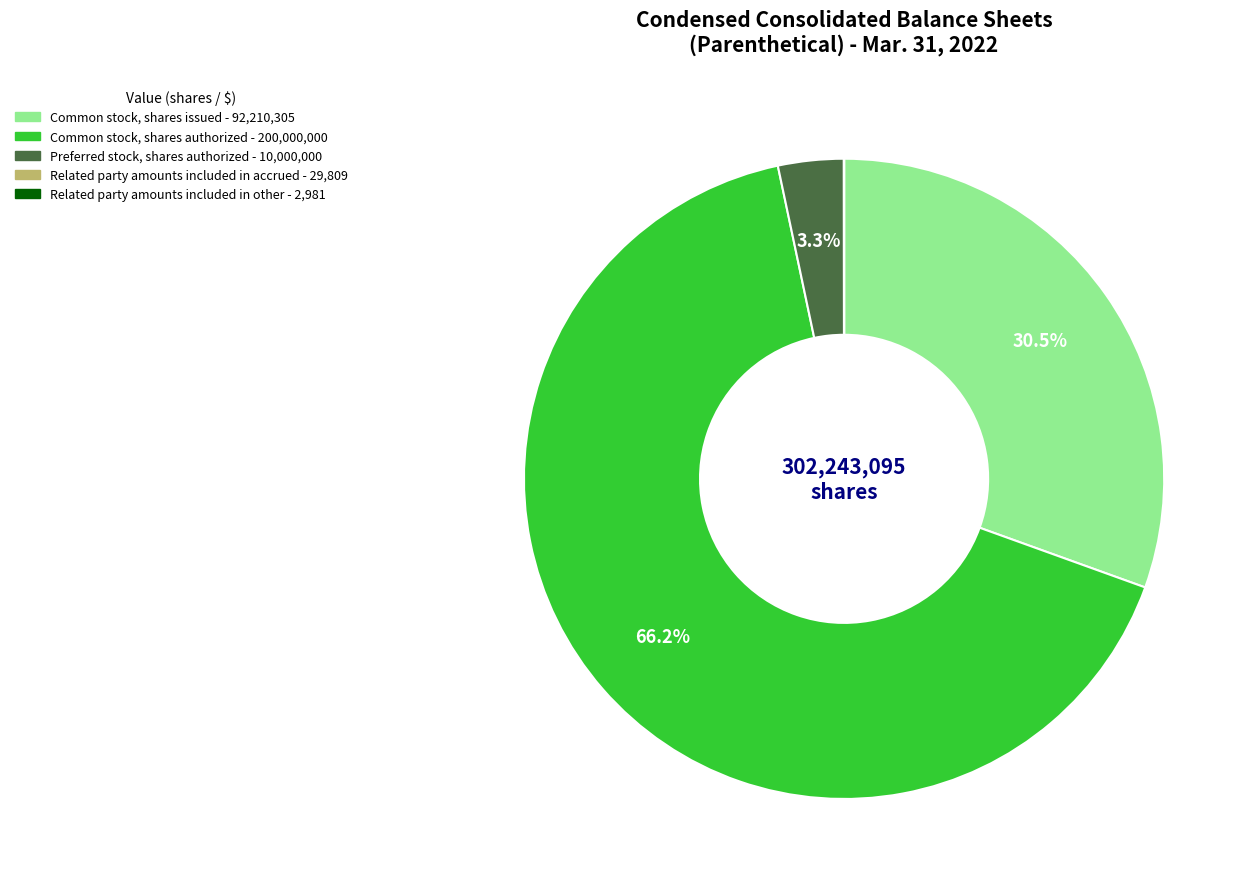

Is there a majority slice in this chart?

Yes